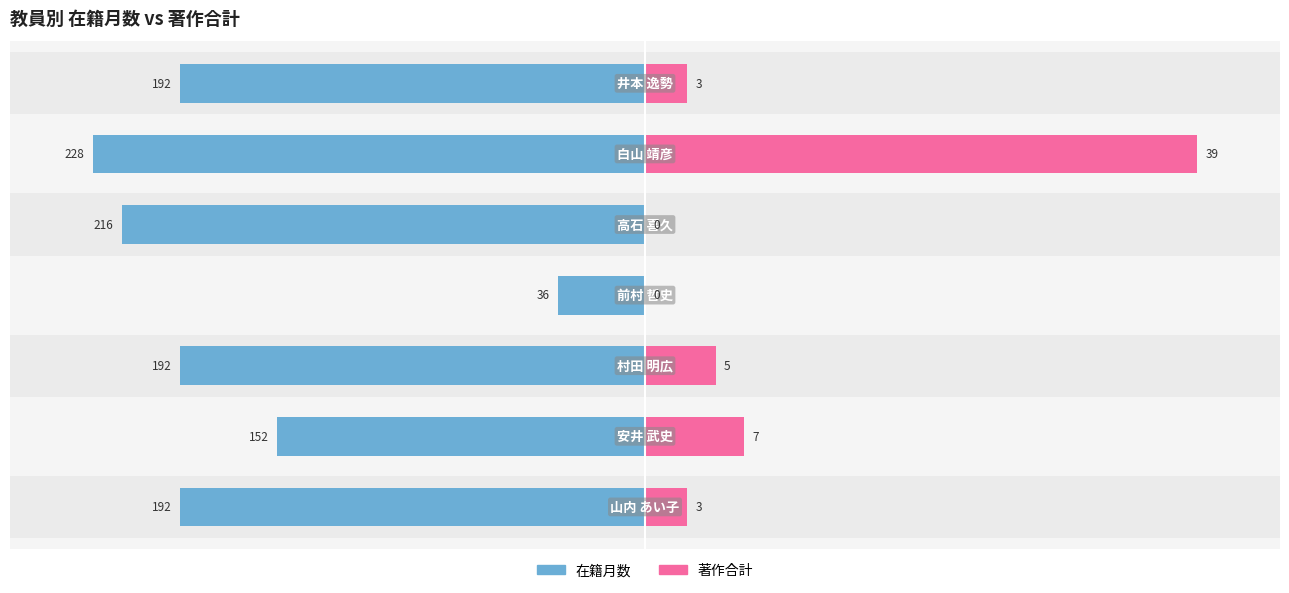

Between 6 and 2, which is larger?

6